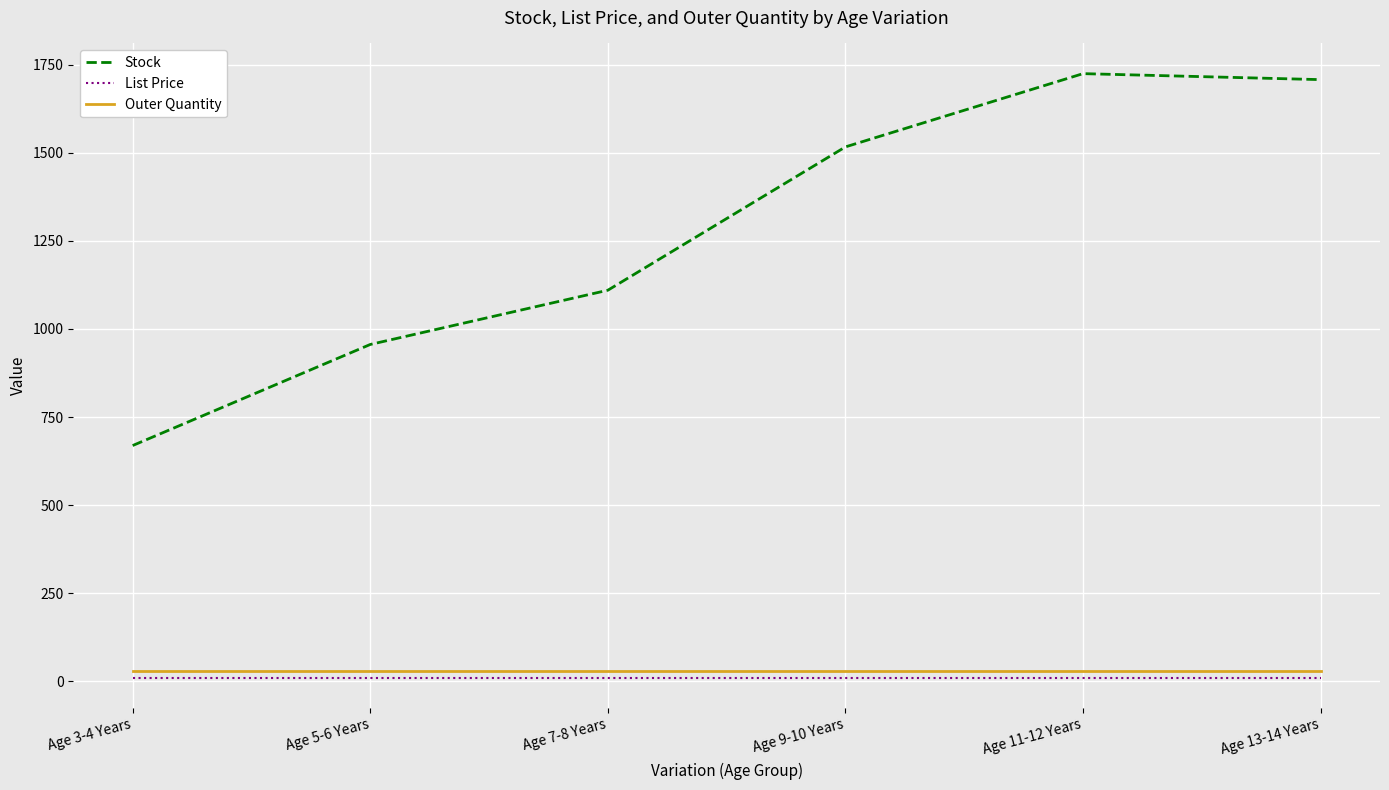

How many lines are shown in the chart?

3